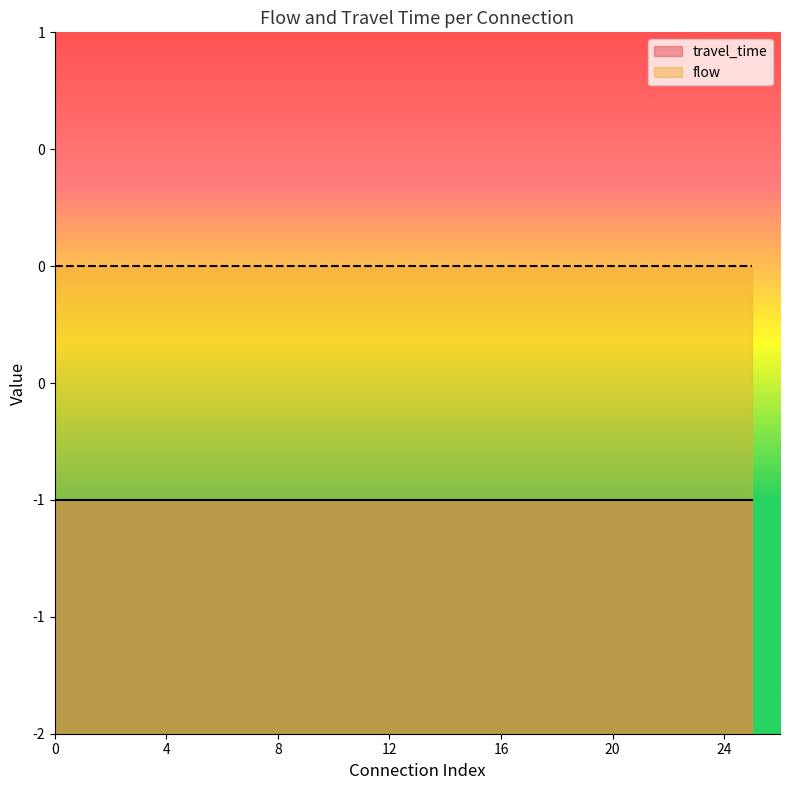

The travel_time series shows -1 at 22. True or false?

True